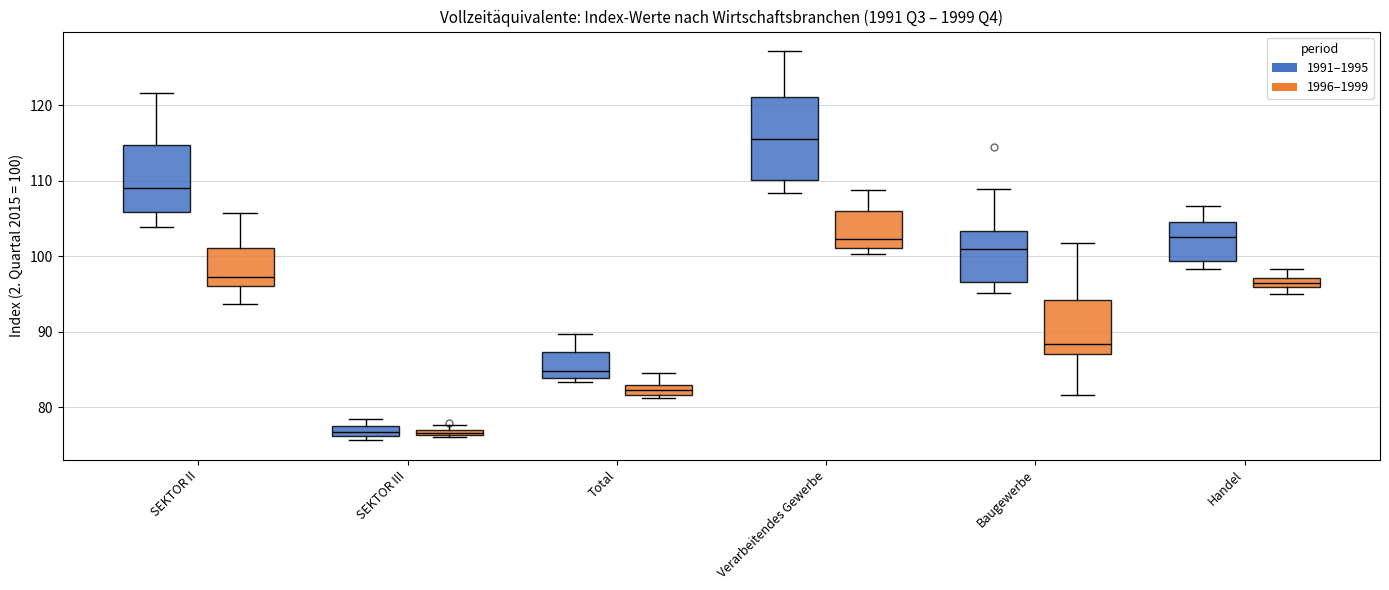

Comparing the boxes themselves (not the whiskers), which one is the tallest?

Verarbeitendes Gewerbe (1991–1995)